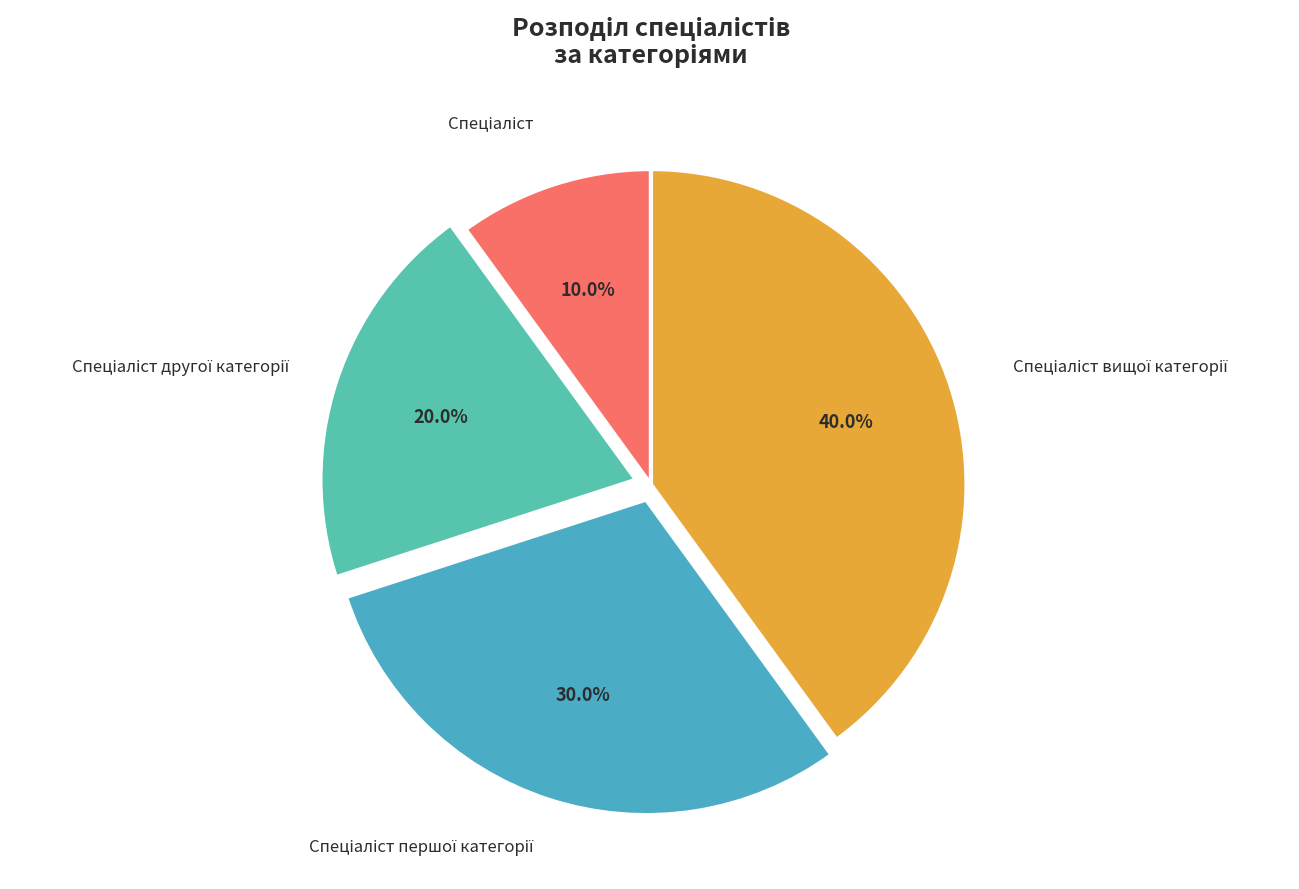

How many slices are in this pie chart?

4